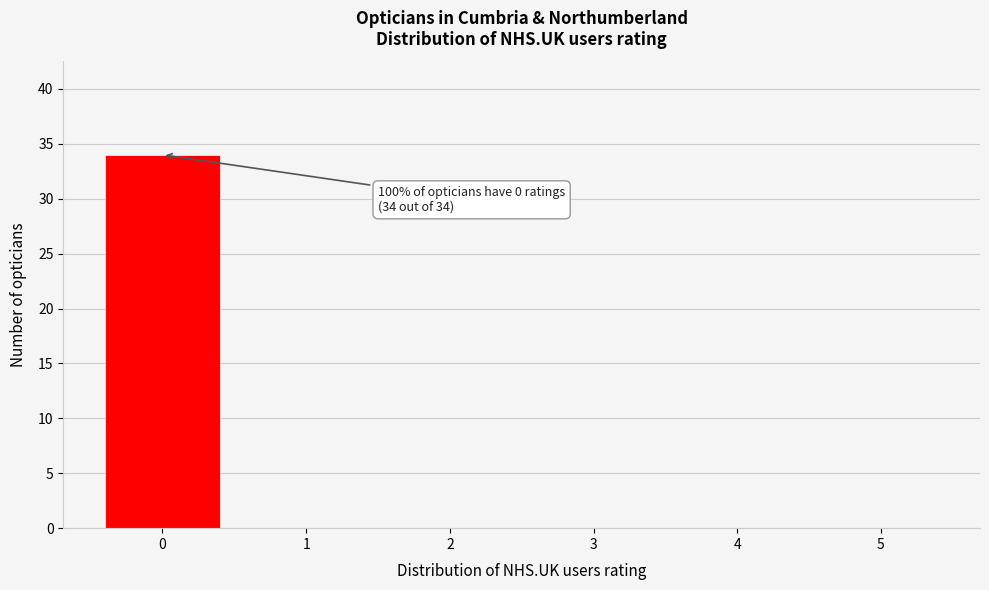

Reading left to right, extract all data points from this chart.

0=34	1=0	2=0	3=0	4=0	5=0